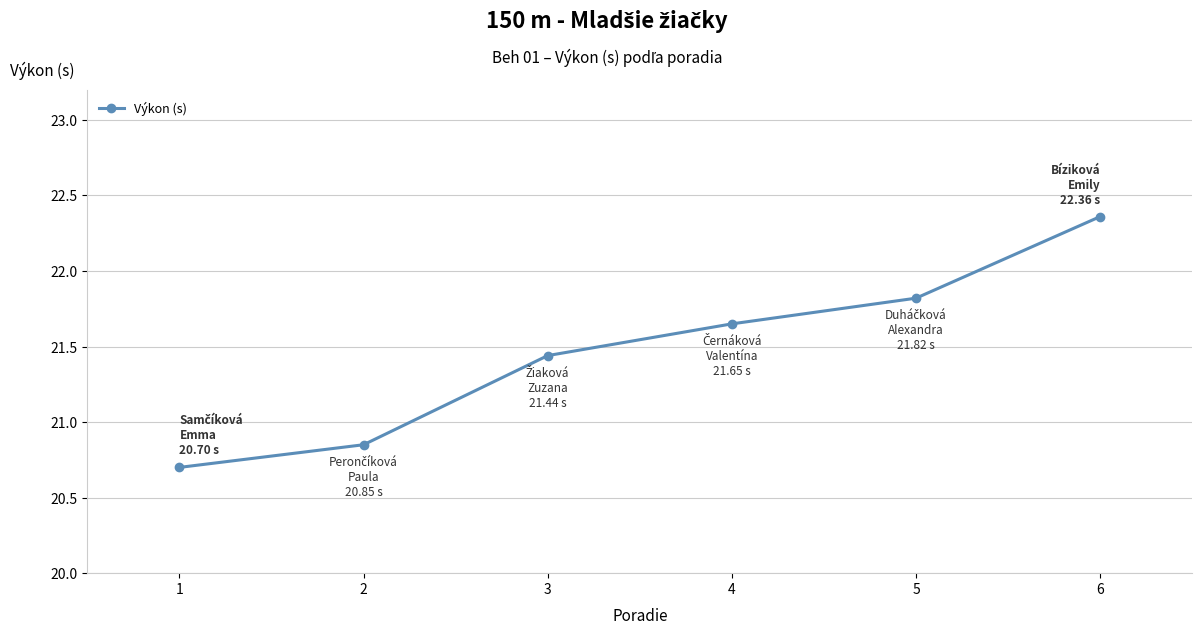

Rank the categories by value from highest to lowest.

6, 5, 4, 3, 2, 1